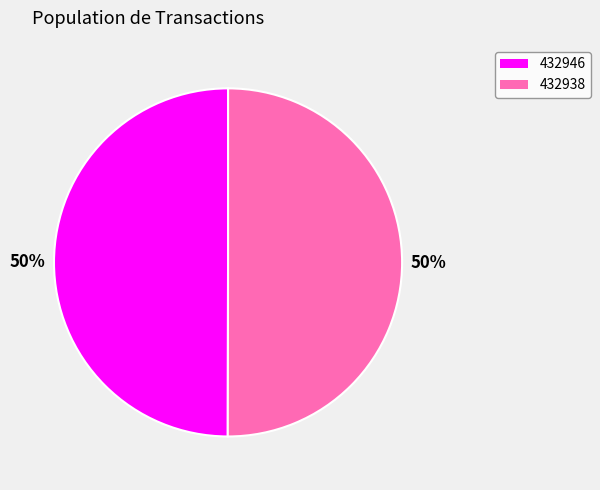

Is the sum of 432946 and 432938 greater than half?

Yes